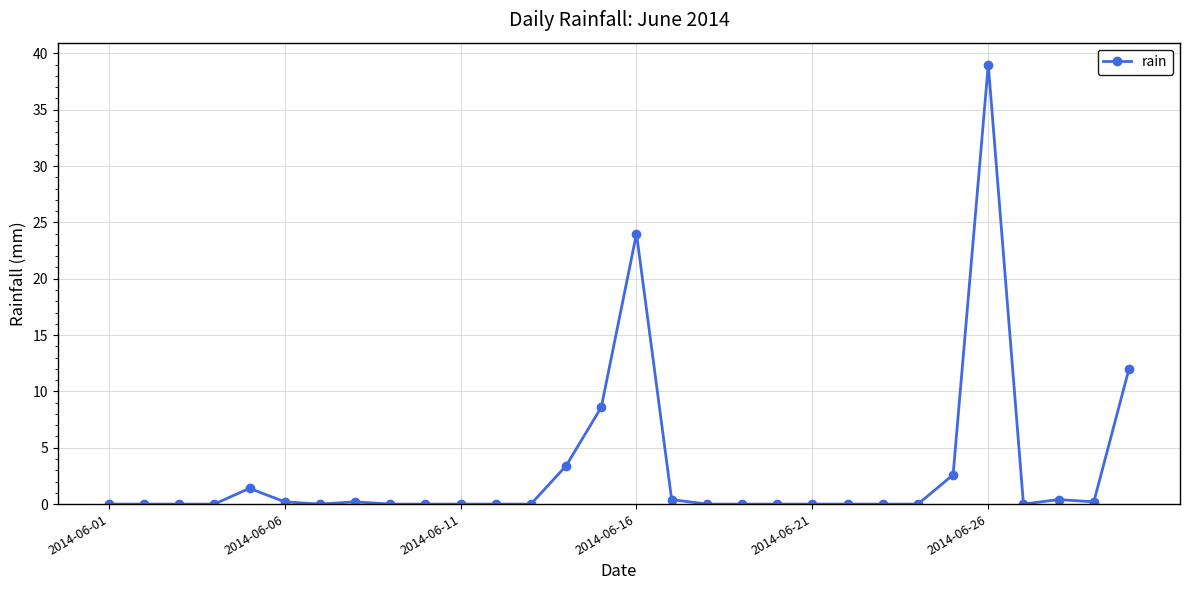

What is the difference between the second highest and second lowest values?

24.0